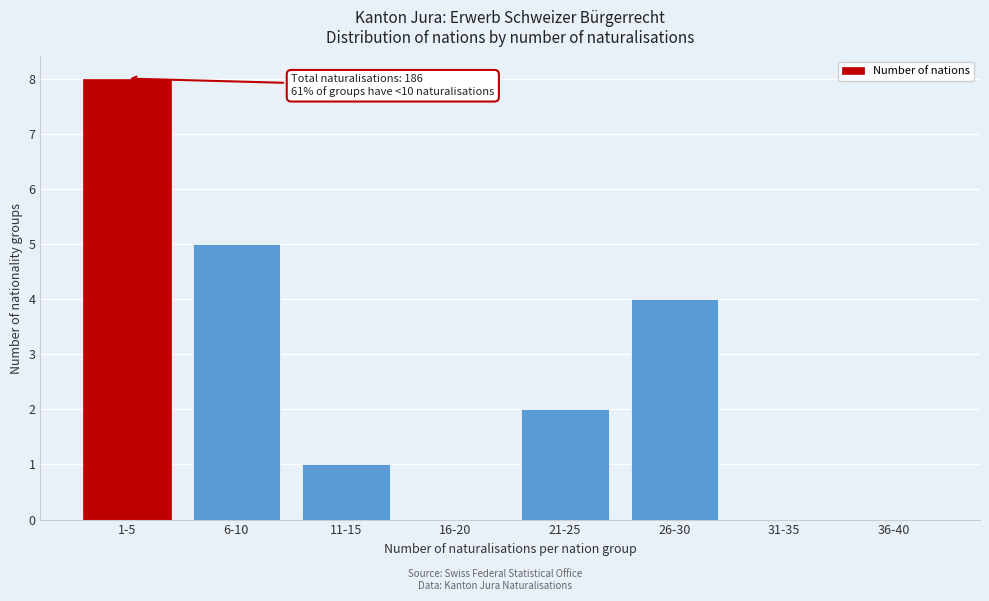

Reading right to left, list all the values displayed in this chart.

36-40=0	31-35=0	26-30=4	21-25=2	16-20=0	11-15=1	6-10=5	1-5=8